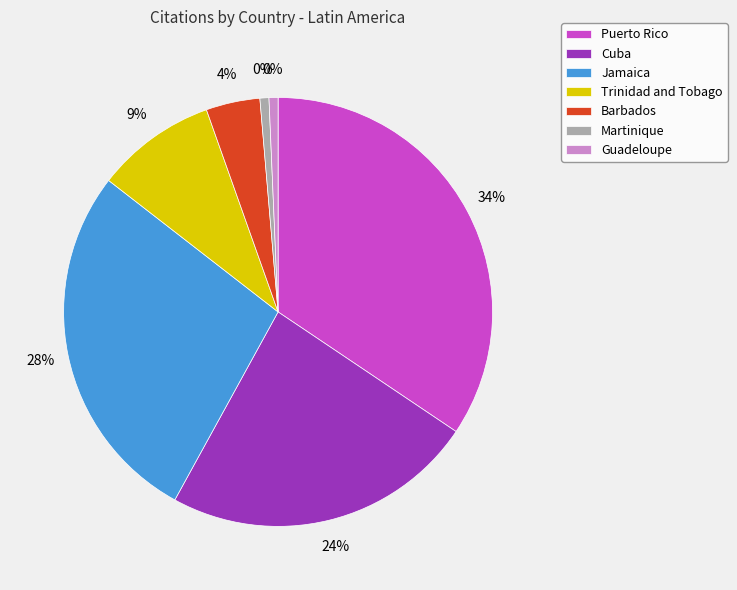

How many segments does this pie chart have?

7